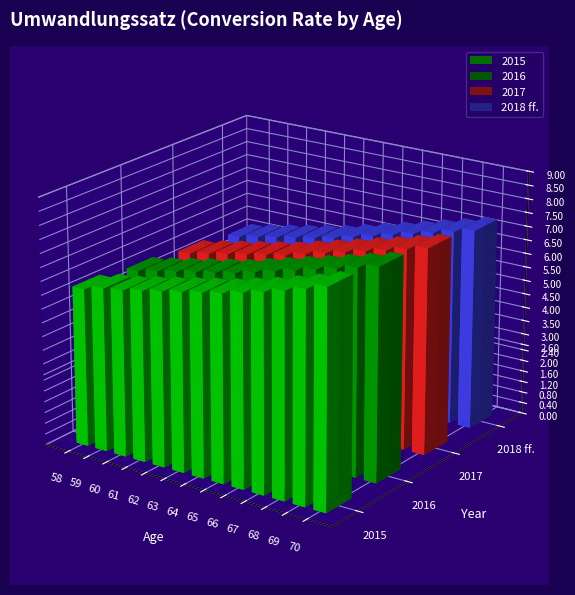

The value of 2015 at 59 is 10.2. True or false?

False